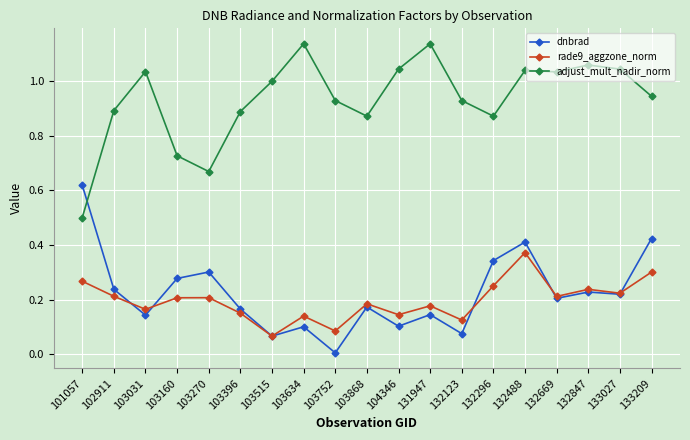

List the series in order of their peak value, highest first.

adjust_mult_nadir_norm, dnbrad, rade9_aggzone_norm